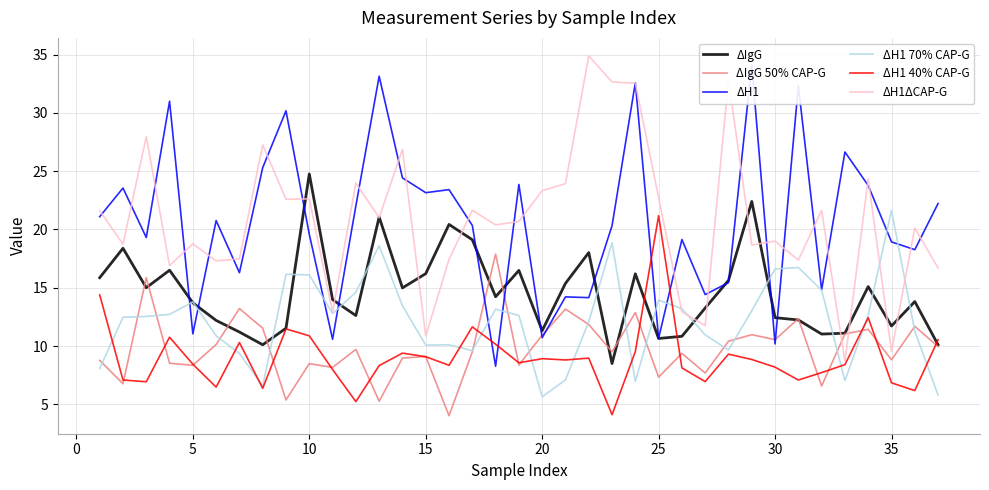

True or false: ΔH1 40% CAP-G and ΔH1 70% CAP-G cross at least once.

True